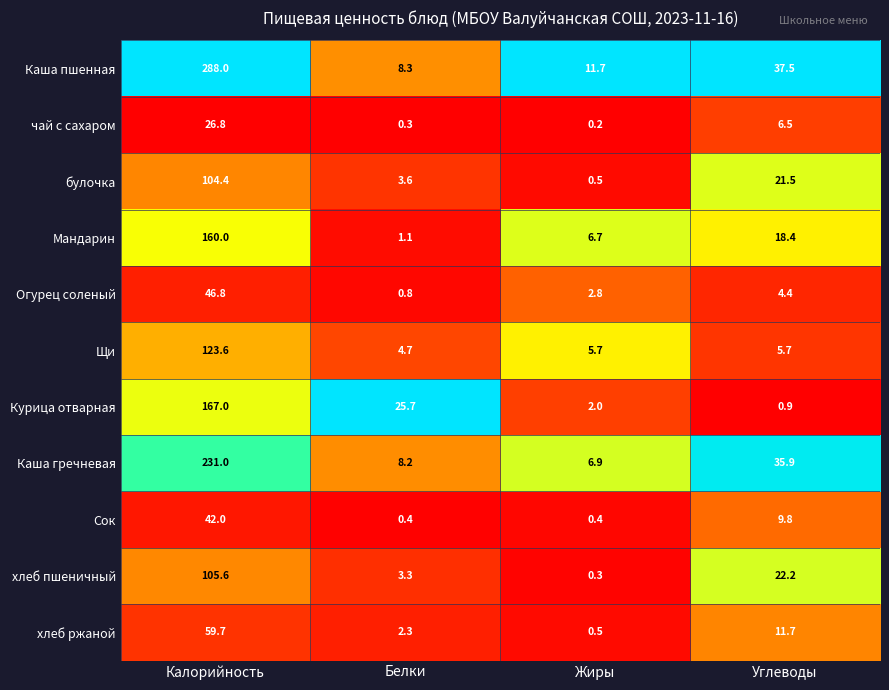

What is the total value across all series at Углеводы?

174.5